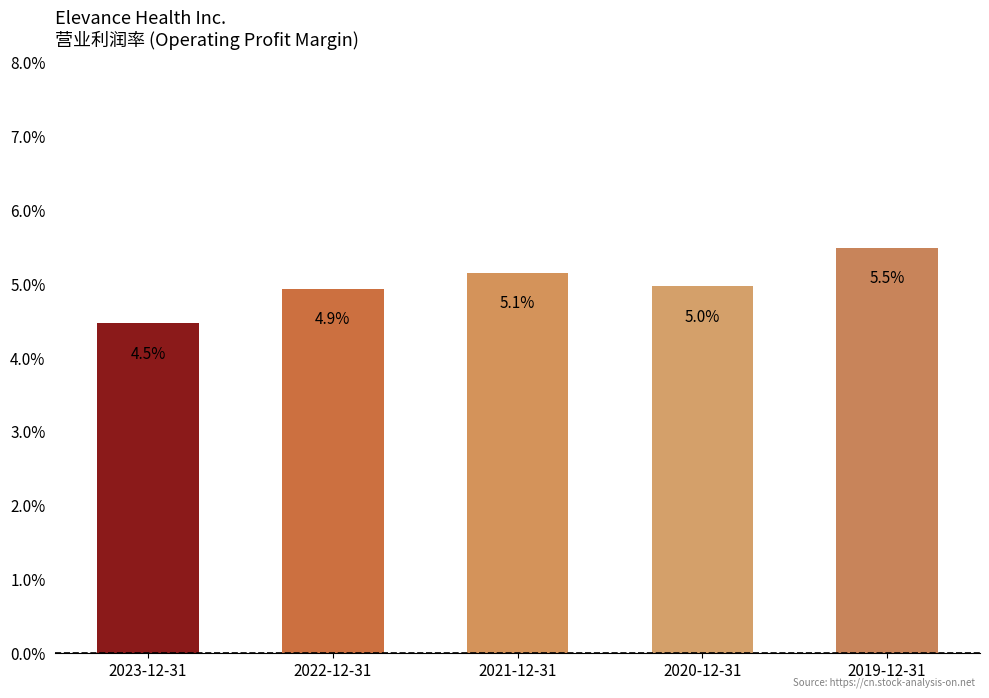

What is the sum of the values at 2021-12-31 and 2023-12-31?

0.1